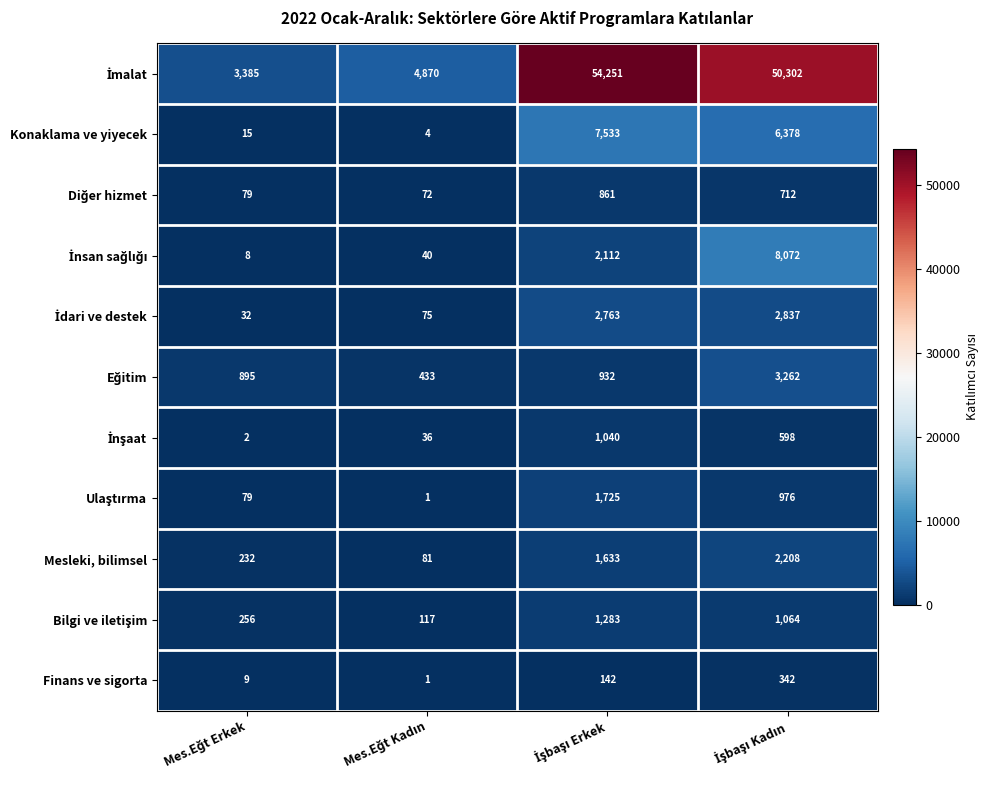

What is the greatest value displayed?

54251